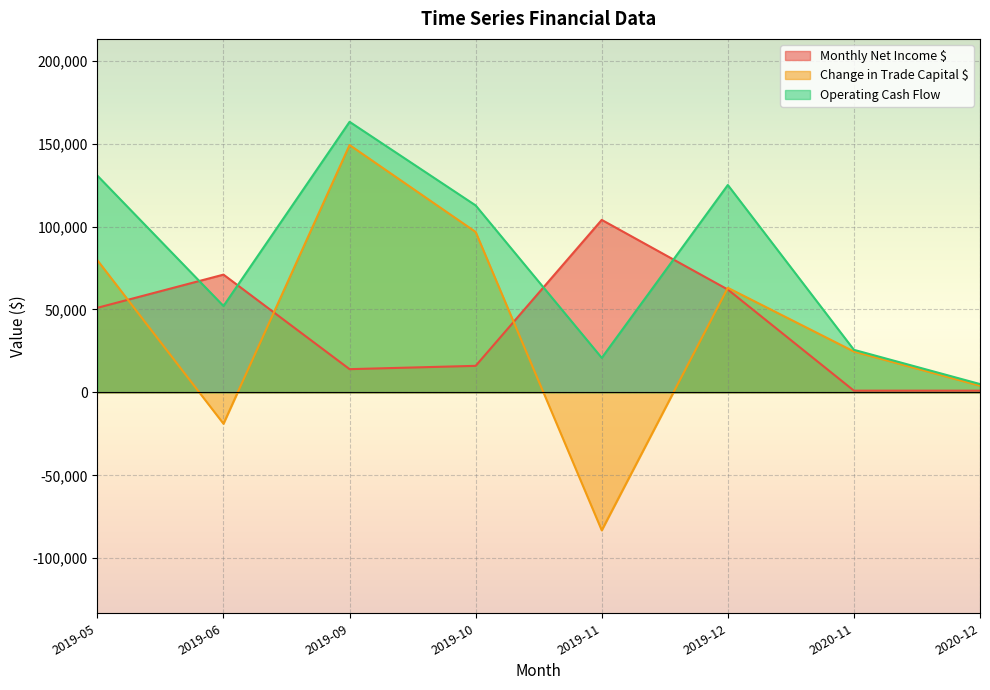

What is the value of the Monthly Net Income $ point at the 6th from the left?

62000.0